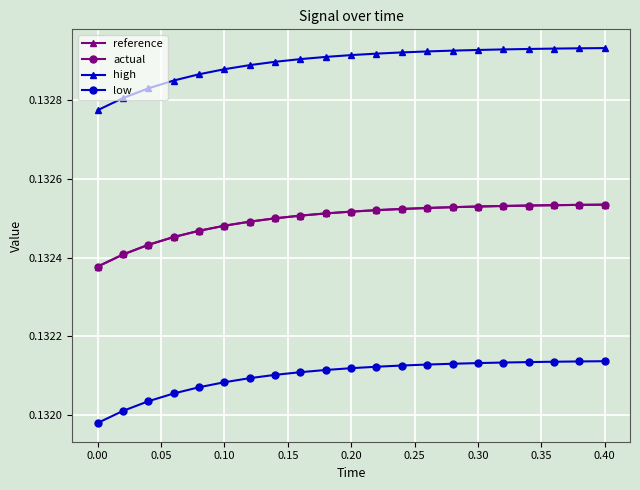

What are all the series names shown in the legend?

reference, actual, high, low